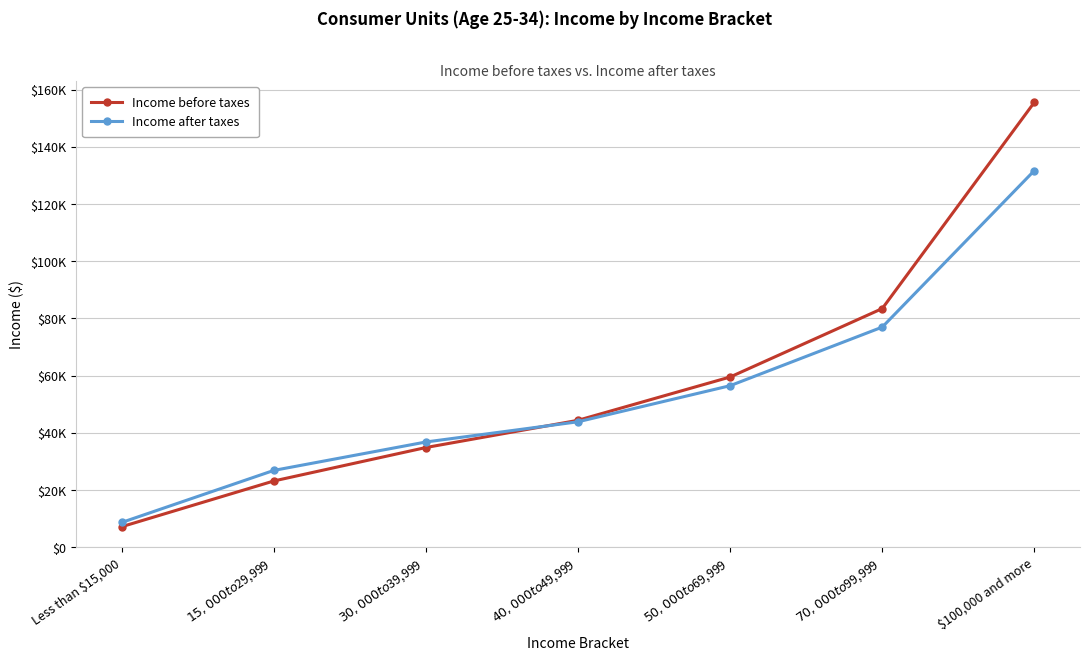

Reading left to right, transcribe all the data shown in this chart.

Income before taxes: Less than $15,000=7211	$15,000 to $29,999=23196	$30,000 to $39,999=34887	$40,000 to $49,999=44406	$50,000 to $69,999=59538	$70,000 to $99,999=83463	$100,000 and more=155561
Income after taxes: Less than $15,000=8694	$15,000 to $29,999=26887	$30,000 to $39,999=36824	$40,000 to $49,999=43887	$50,000 to $69,999=56504	$70,000 to $99,999=76982	$100,000 and more=131705